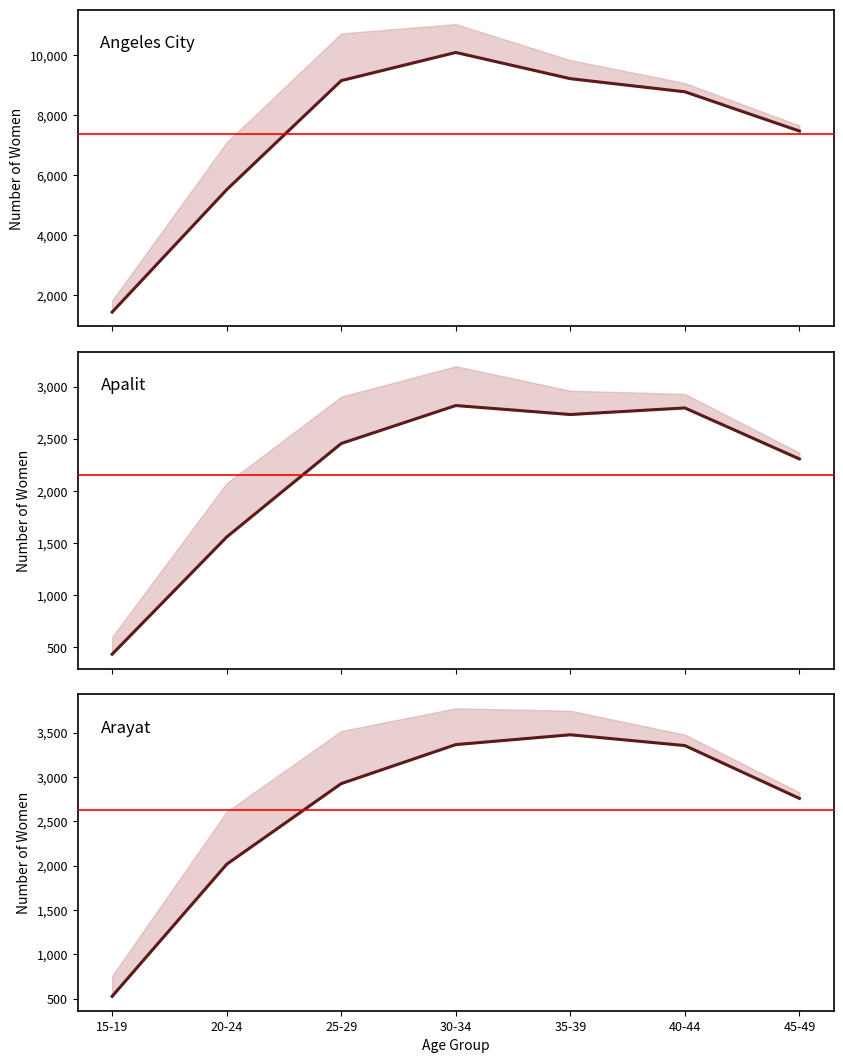

List the labels in order of value, smallest first.

15-19, 20-24, 45-49, 25-29, 40-44, 30-34, 35-39